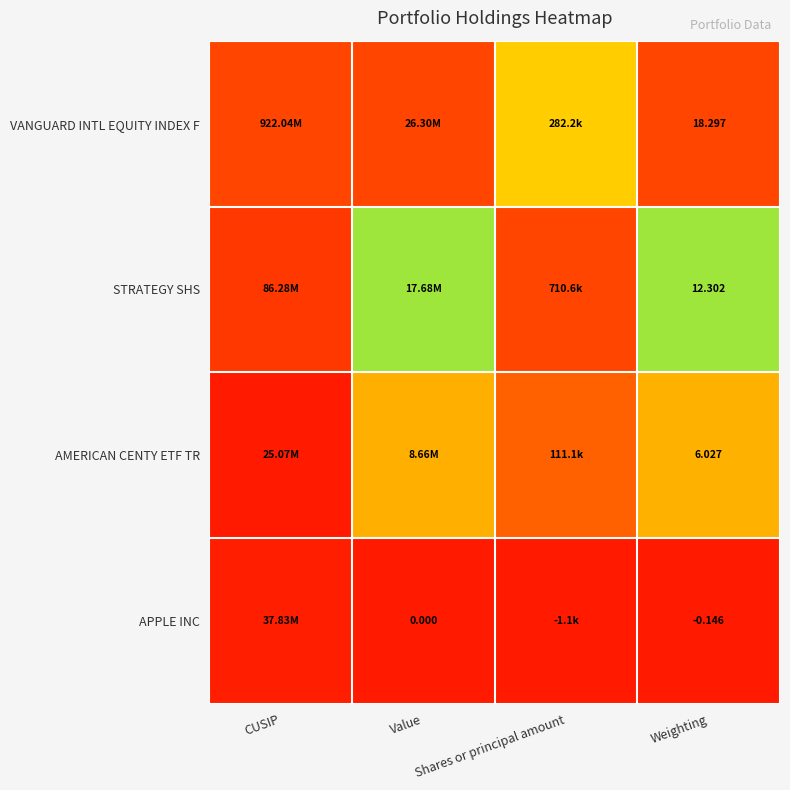

Which series has the largest total across all categories?

VANGUARD INTL EQUITY INDEX F